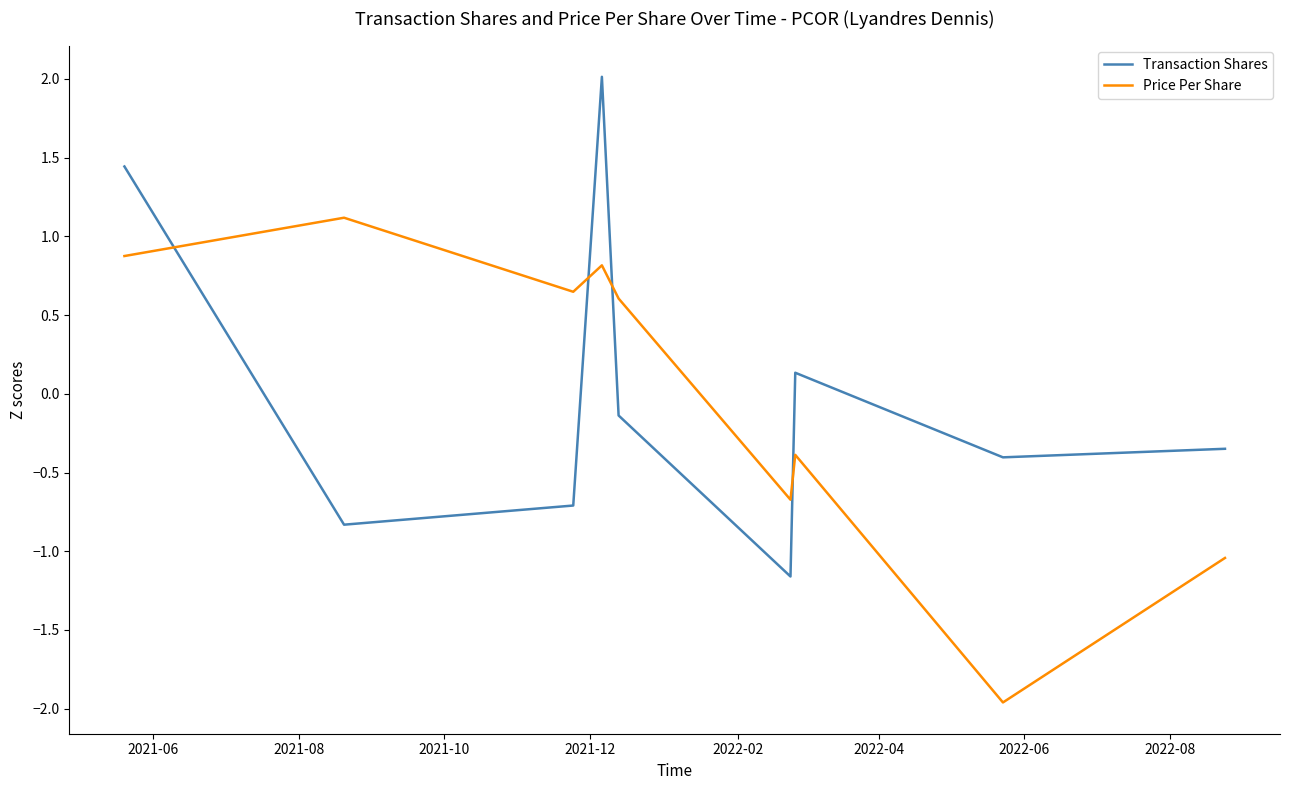

What is the highest value of the Price Per Share series?

1.1